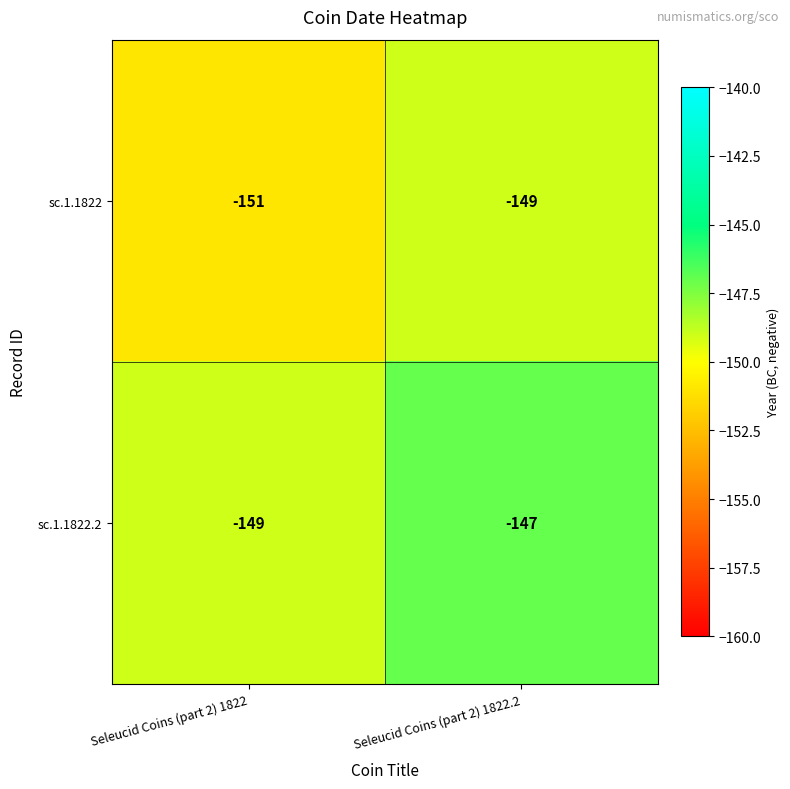

At Seleucid Coins (part 2) 1822.2, list the series in order from largest to smallest.

sc.1.1822.2, sc.1.1822